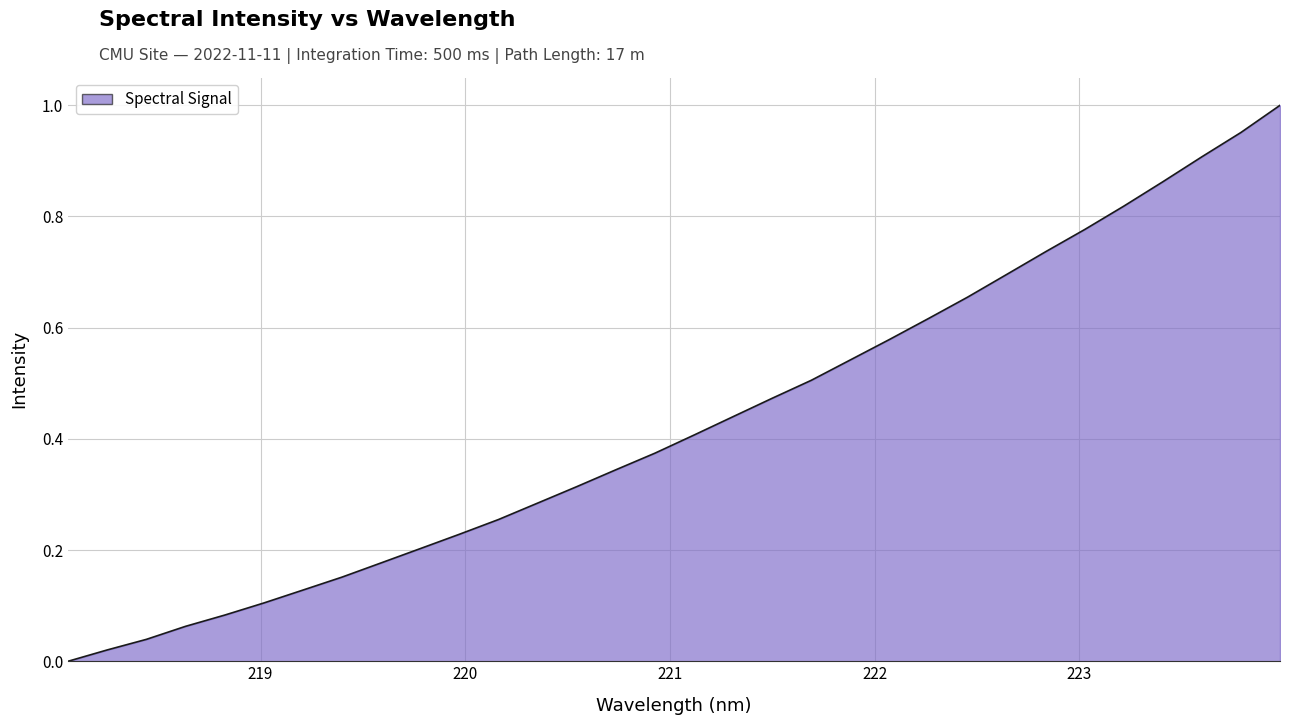

What is the greatest value displayed?

1.0